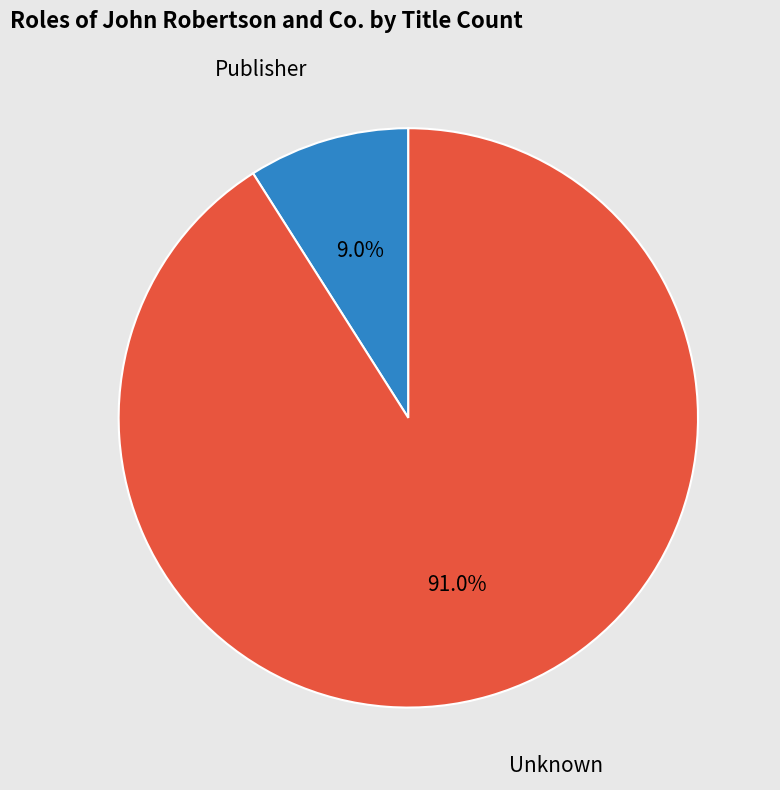

The Unknown slice represents 82% of the pie. True or false?

False